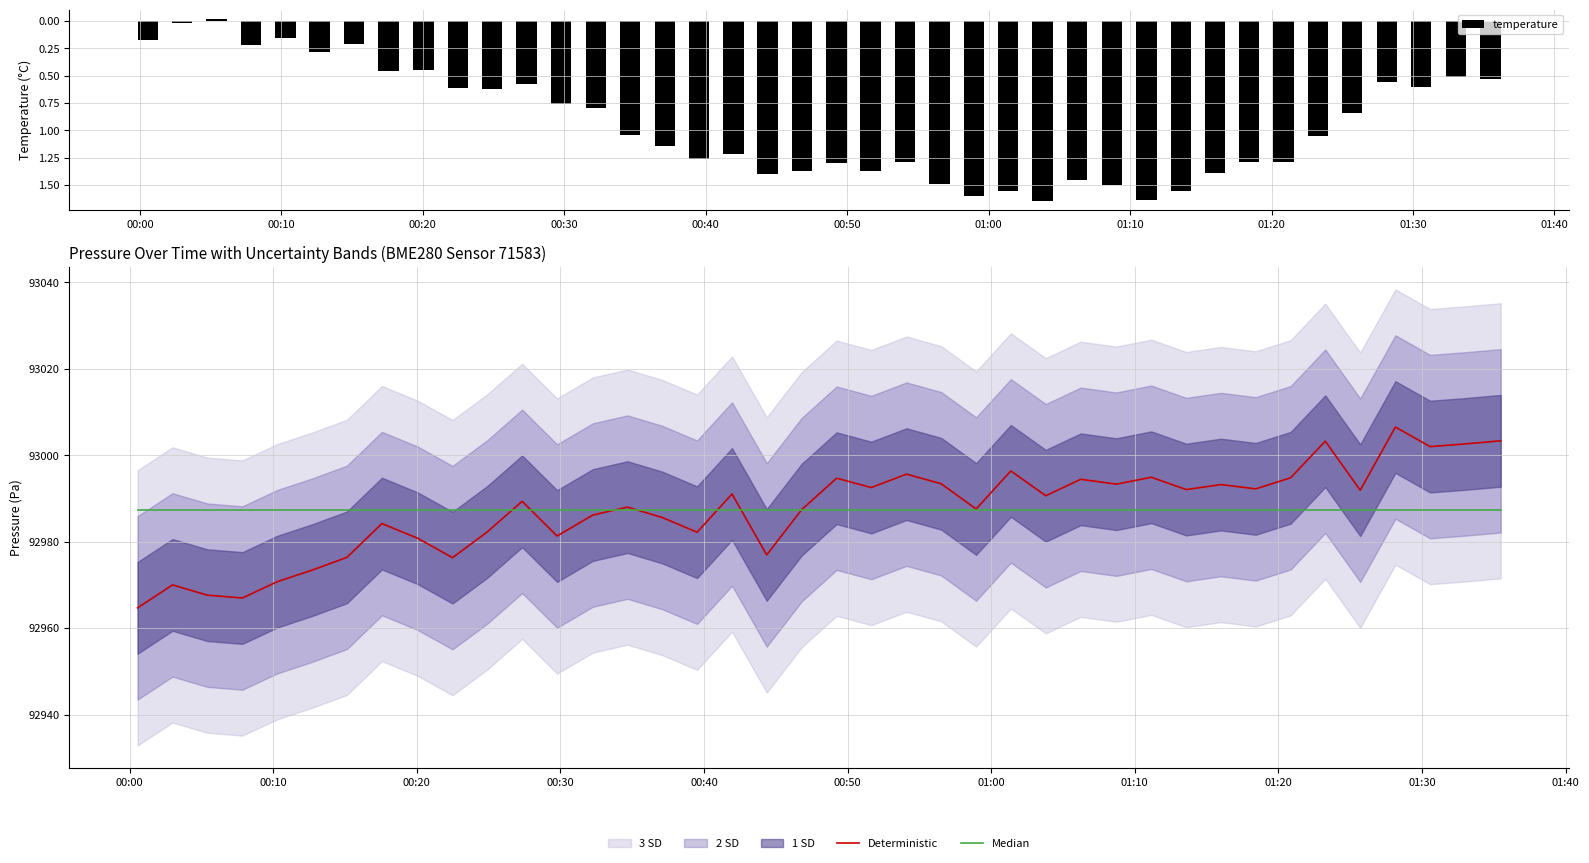

What is the minimum value for Deterministic?

92964.7